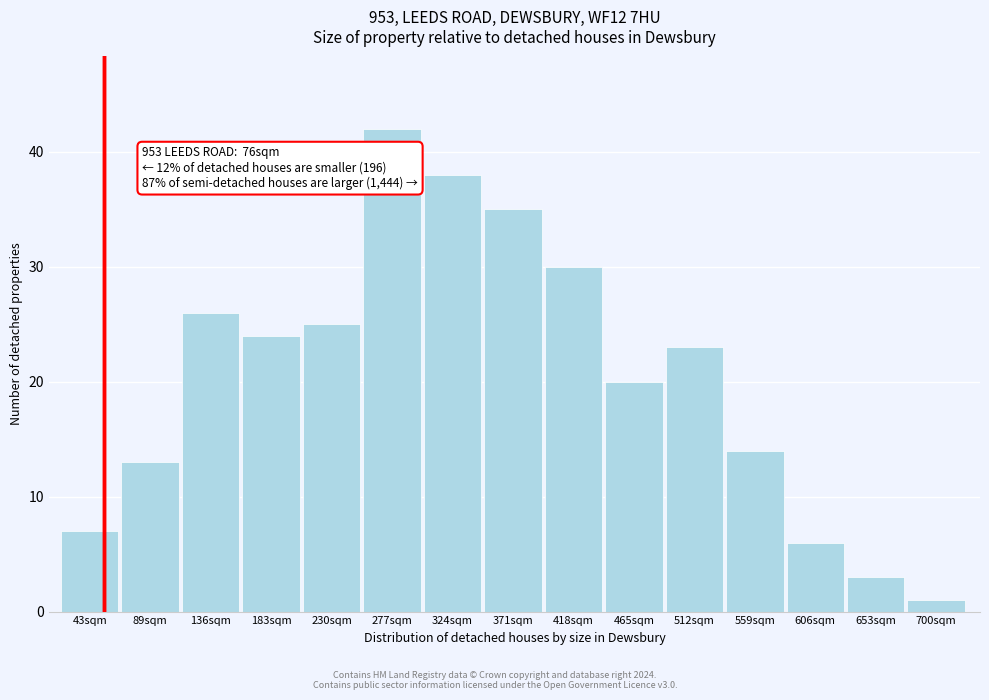

Reading left to right, what are all the values shown in this chart?

7	13	26	24	25	42	38	35	30	20	23	14	6	3	1